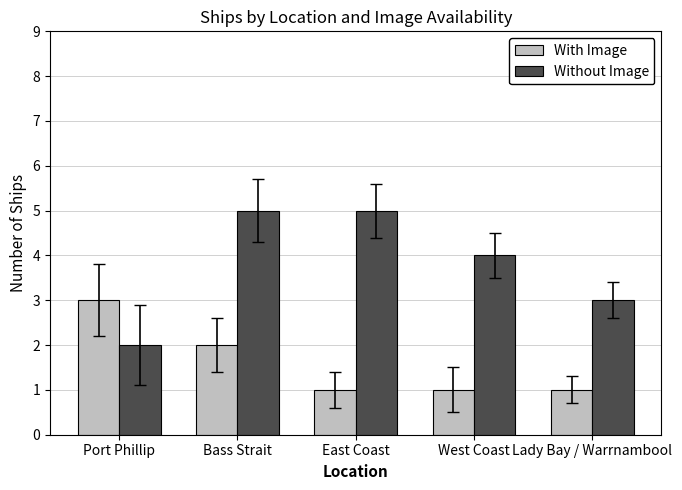

At which label is Without Image closest to 3?

Lady Bay / Warrnambool